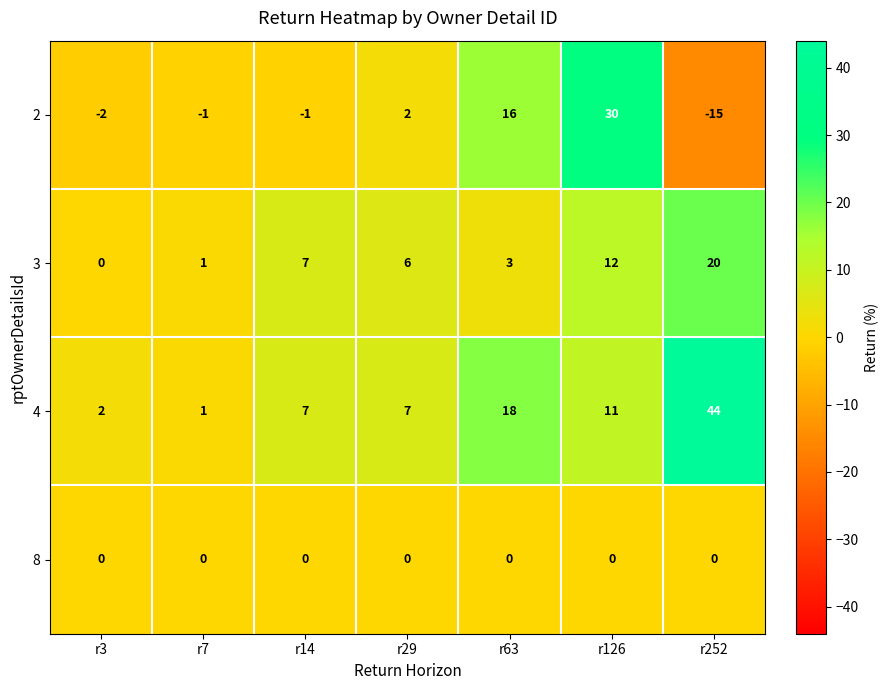

What is the difference between the highest and lowest values at r7?

2